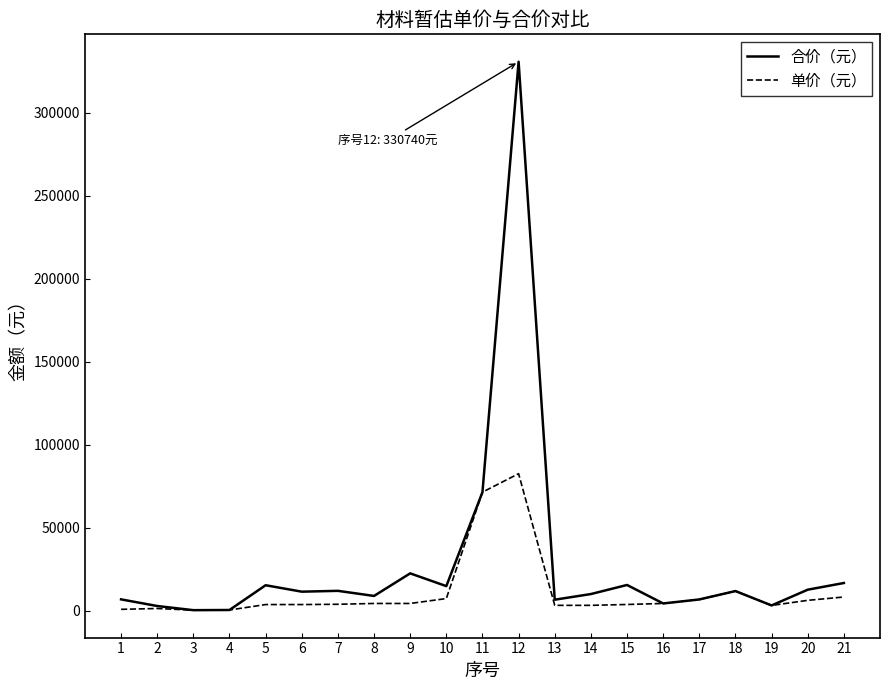

At which label is 合价（元） closest to 165620?

11